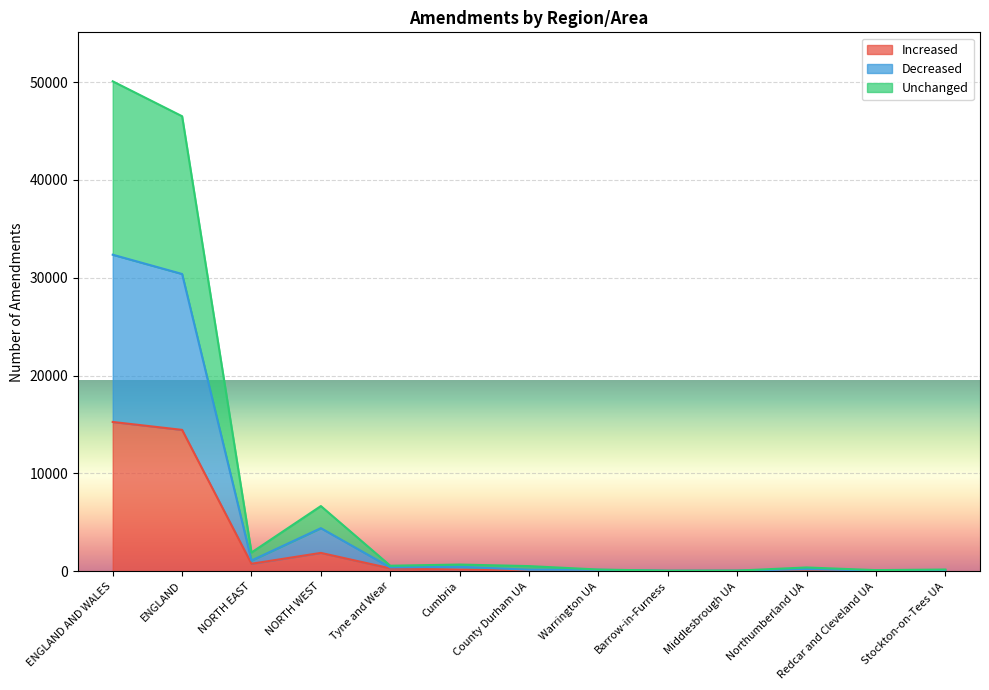

The Unchanged series shows 170 at Warrington UA. True or false?

True